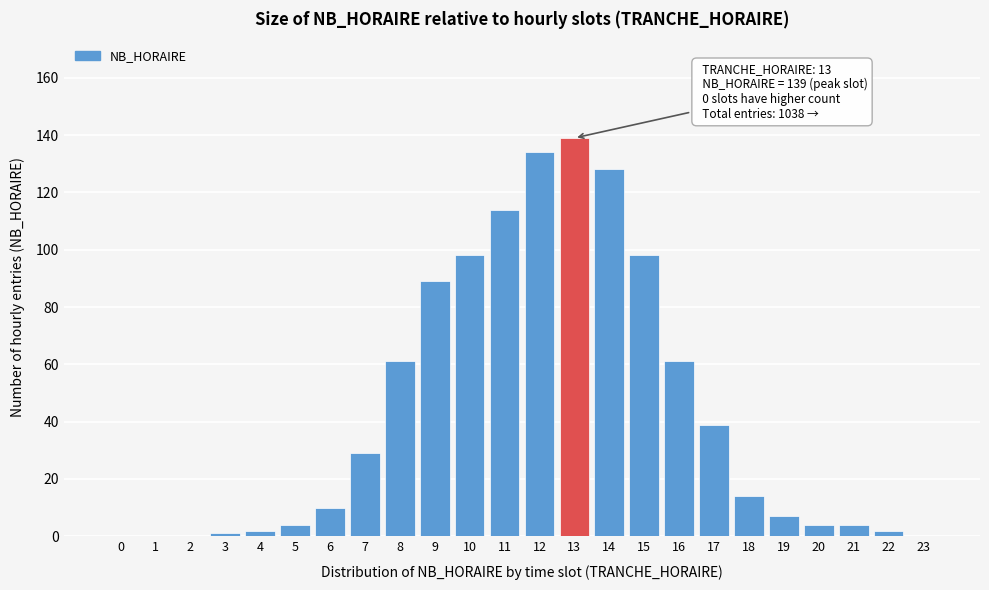

Reading left to right, extract all data points from this chart.

0=0	1=0	2=0	3=1	4=2	5=4	6=10	7=29	8=61	9=89	10=98	11=114	12=134	13=139	14=128	15=98	16=61	17=39	18=14	19=7	20=4	21=4	22=2	23=0